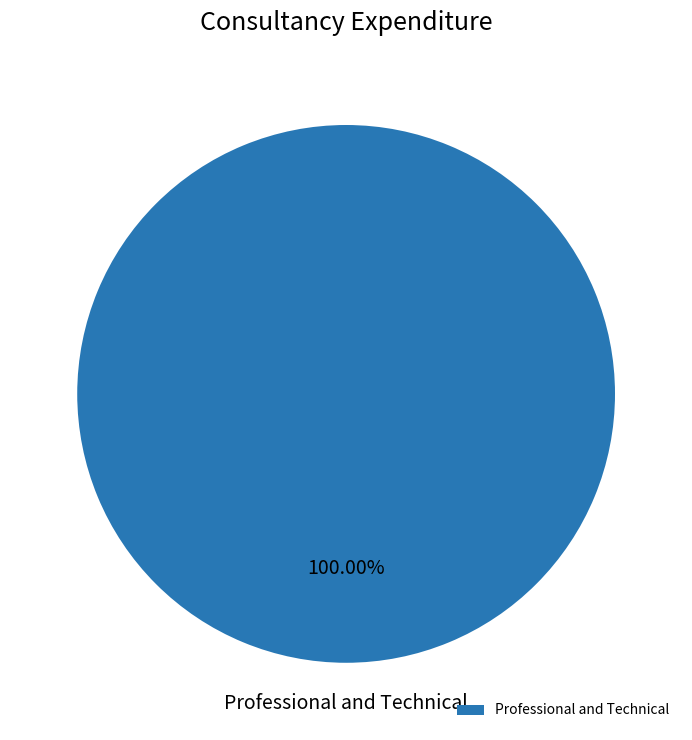

What percentage is the Professional and Technical slice, to the nearest percent?

100%